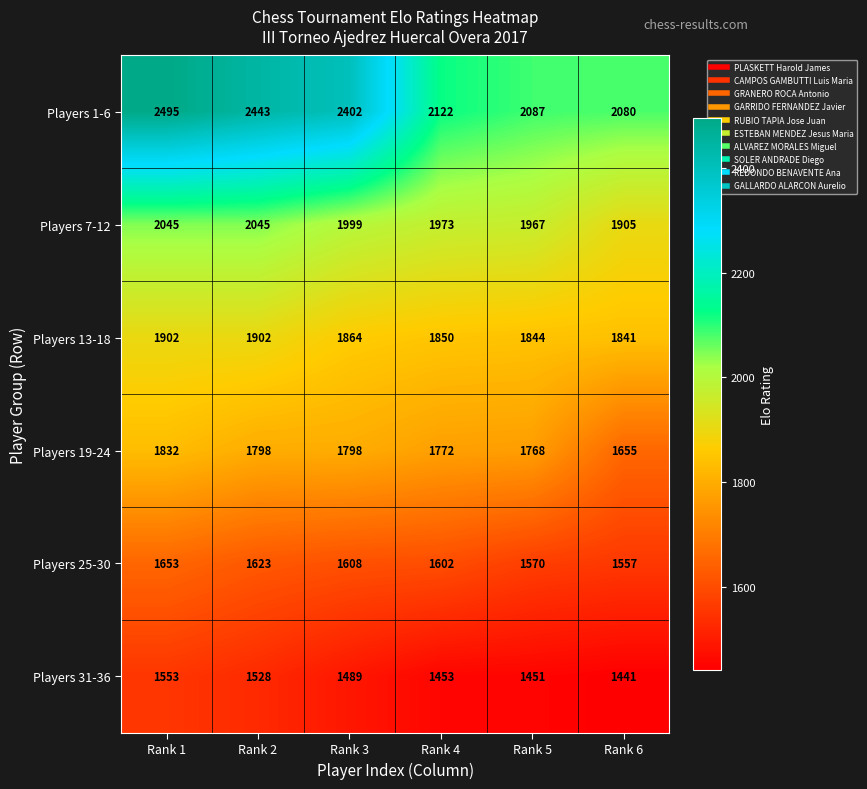

Which series has the widest spread of values?

Players 1-6